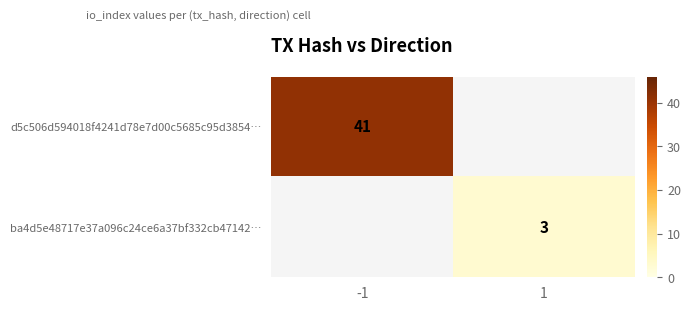

Is the value of ba4d5e48717e37a096c24ce6a37bf332cb47142… at 1 greater than the value of d5c506d594018f4241d78e7d00c5685c95d3854… at -1?

No